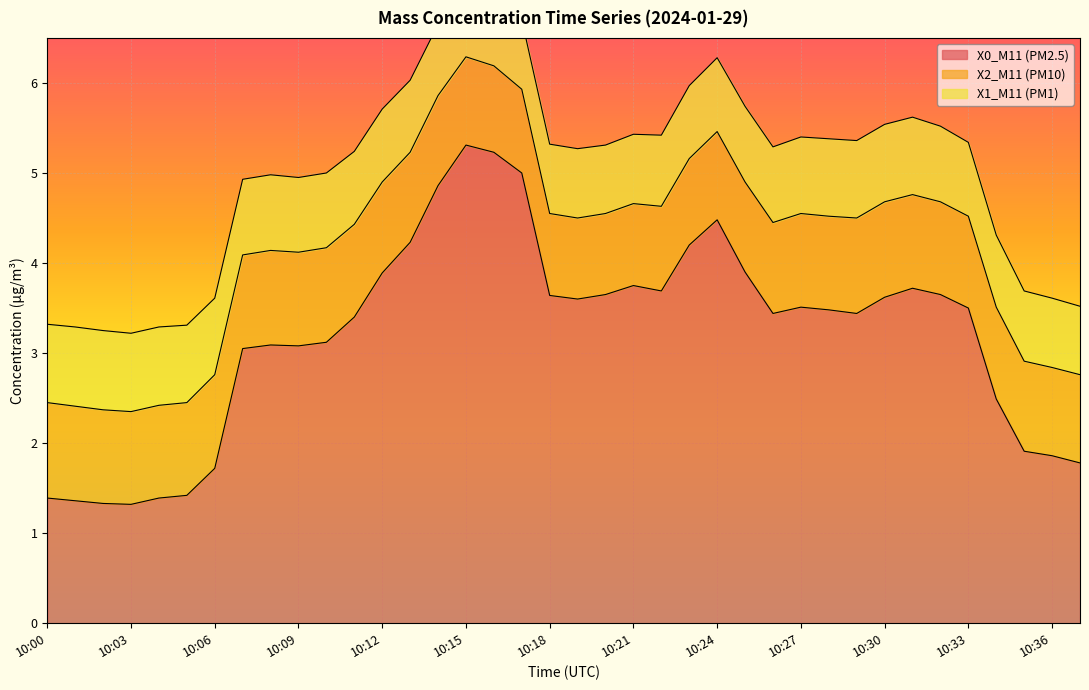

At which category is the sum across all series the highest?

10:15